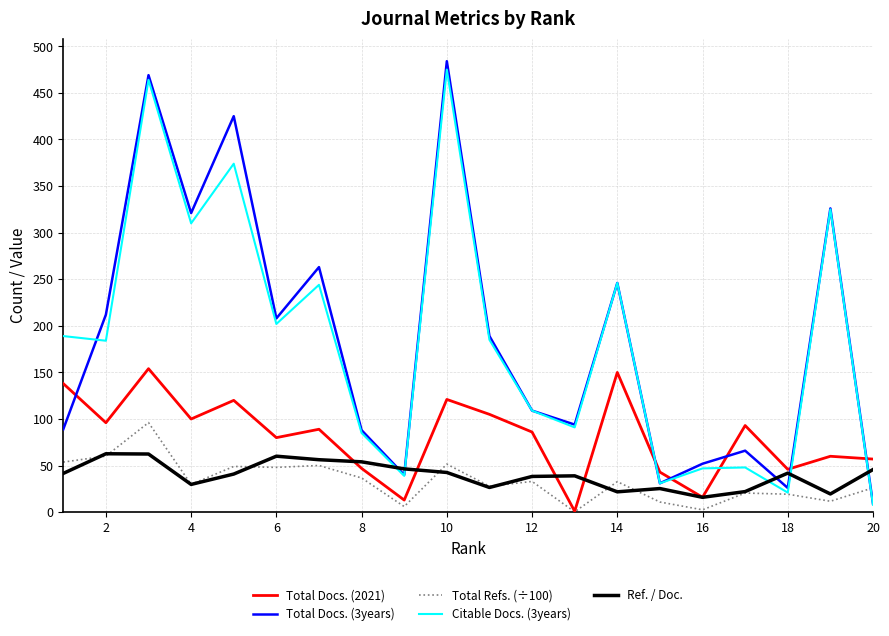

Which series ends up on top after the final intersection of Total Docs. (2021) and Total Docs. (3years)?

Total Docs. (2021)